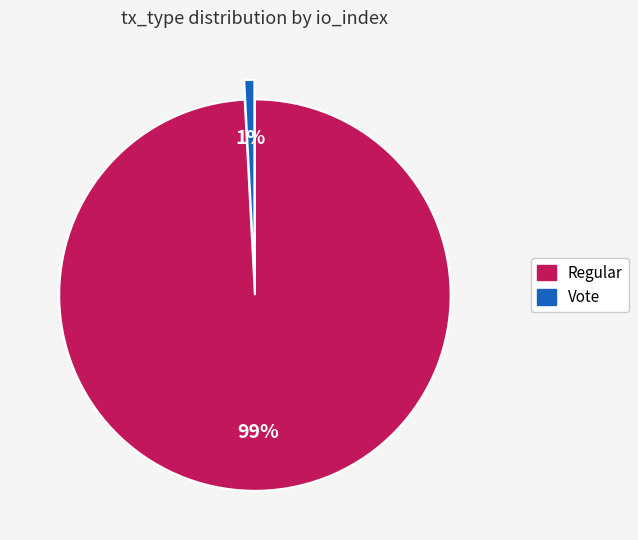

Which has a higher value, Vote or Regular?

Regular